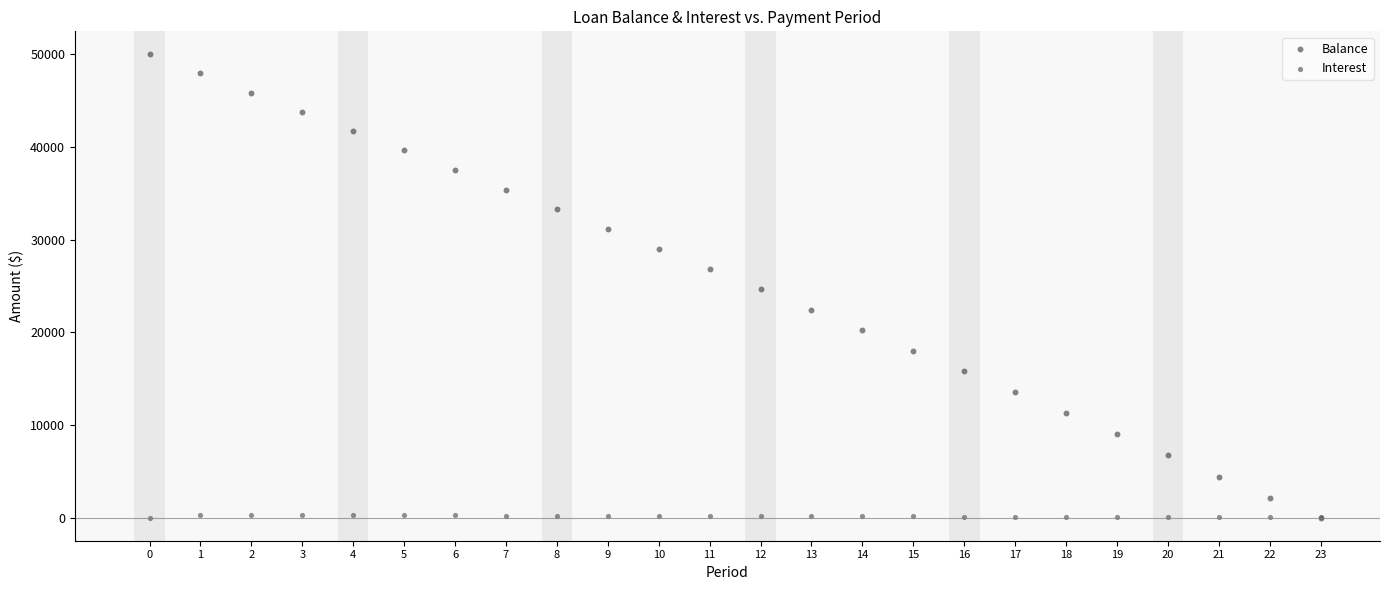

What are all the series names shown in the legend?

Balance, Interest